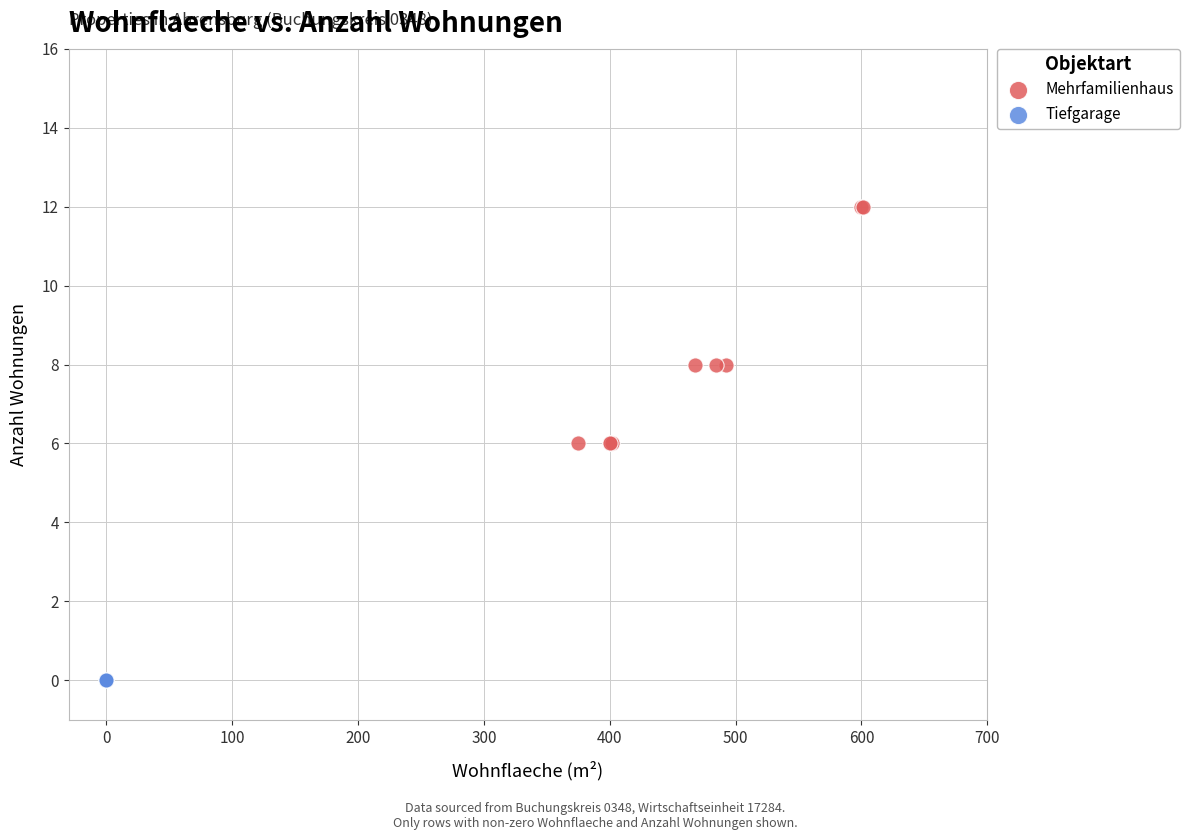

Which series contains the highest Y value?

Mehrfamilienhaus